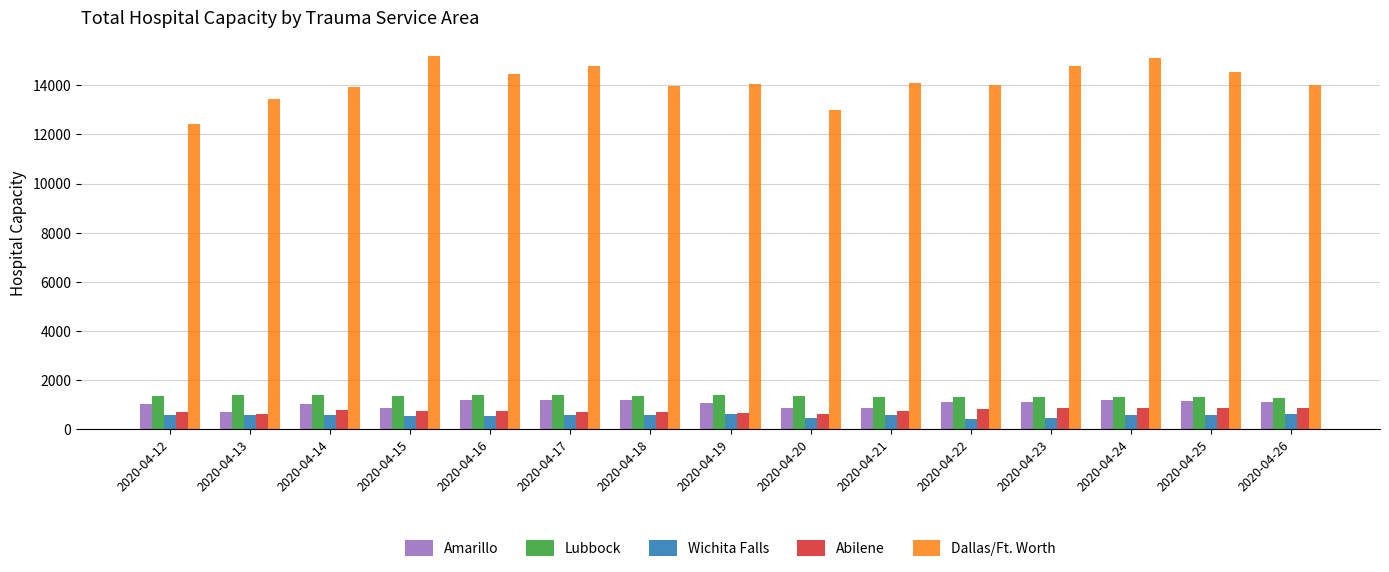

What is the difference between the second highest and second lowest values in the Wichita Falls series?

165